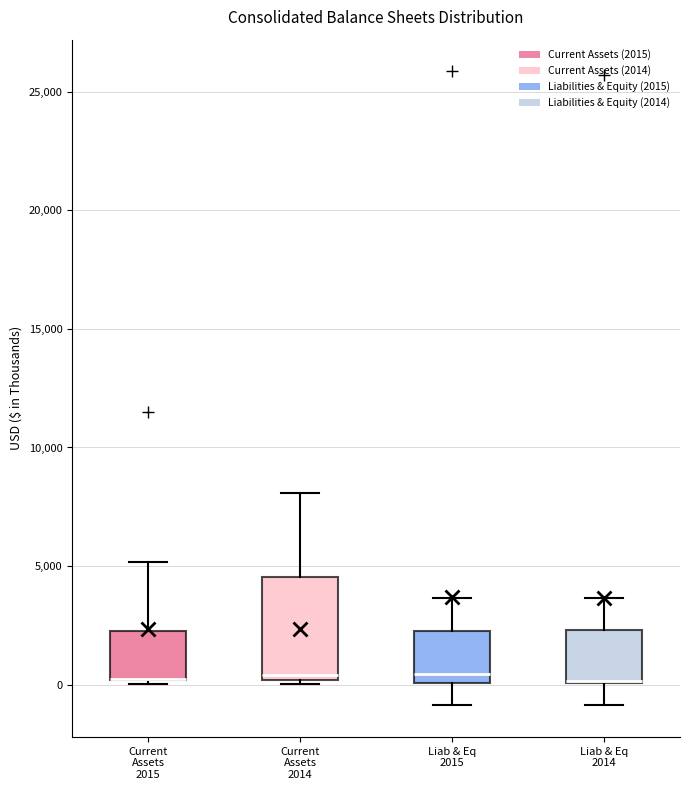

Where does the upper whisker of the box for Current Assets 2015 end on the y-axis? The values are not printed on the chart, so give them approximately, as read against the axis.

5000